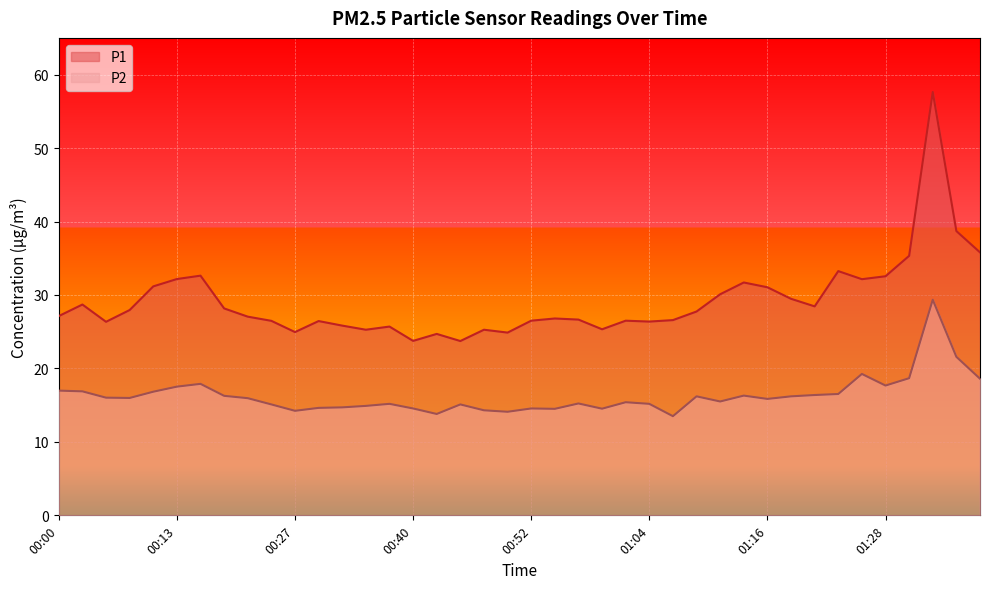

What is the average value of the P1 series?

29.2